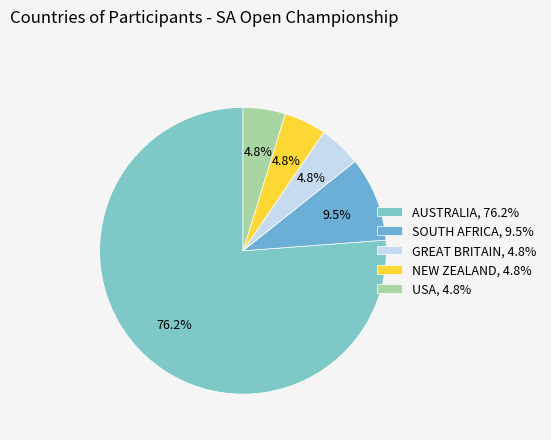

Rank the categories by value from highest to lowest.

AUSTRALIA, SOUTH AFRICA, GREAT BRITAIN, NEW ZEALAND, USA